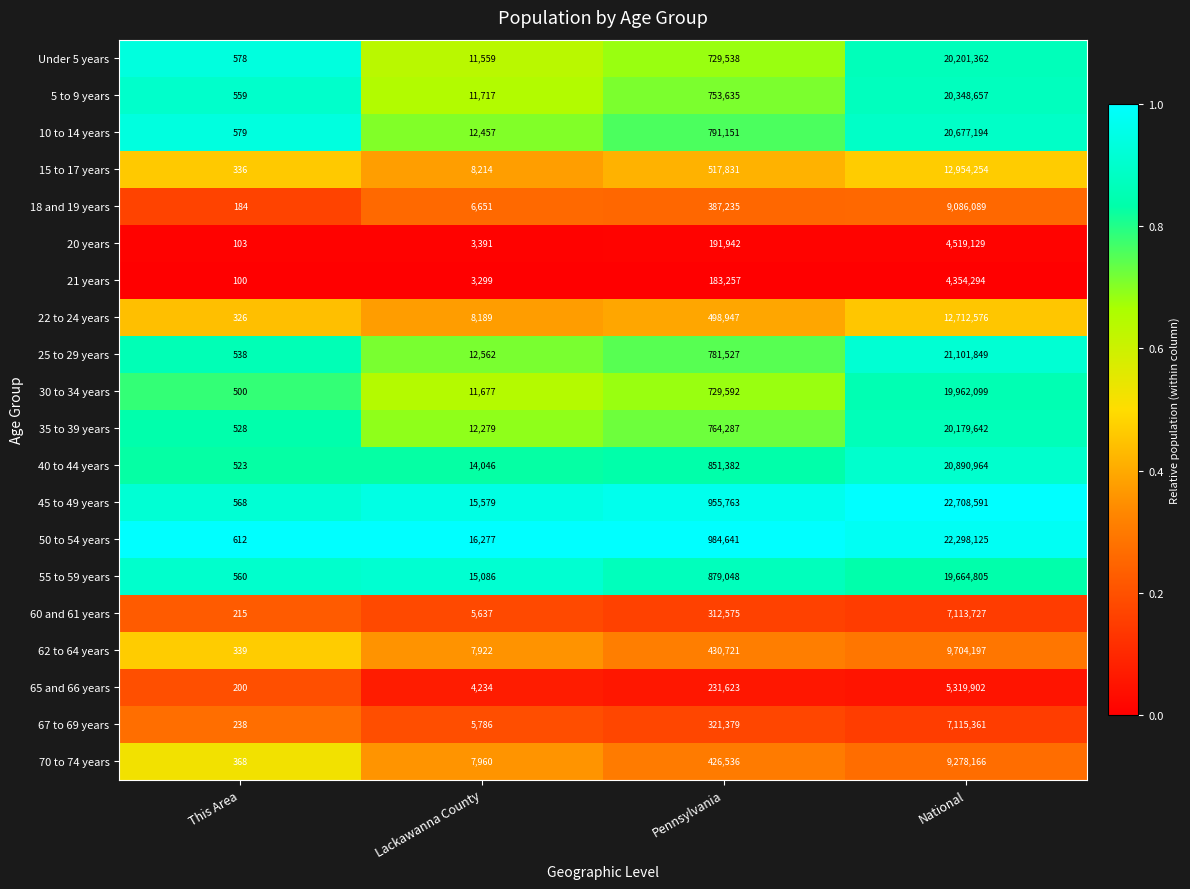

Where is 18 and 19 years nearest to the value 4543136?

Pennsylvania